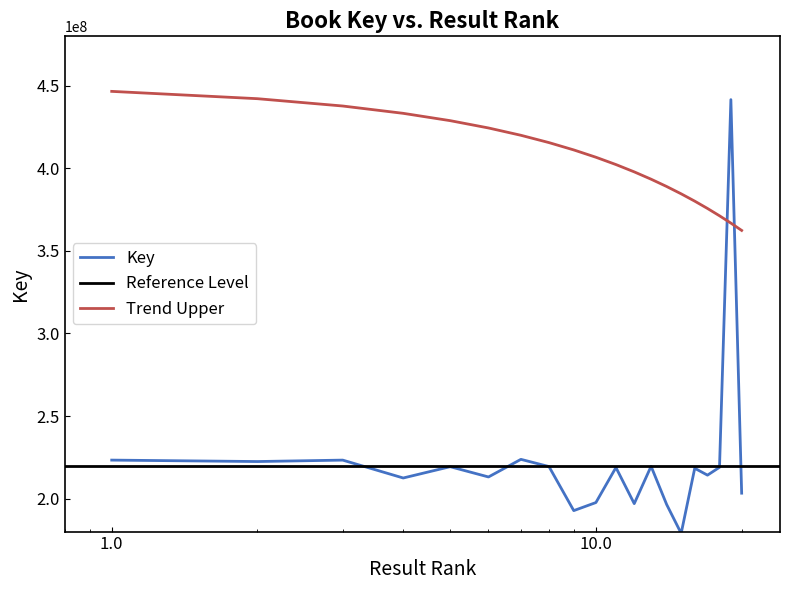

How many interior local peaks (higher than both neighbors) does the data have?

7